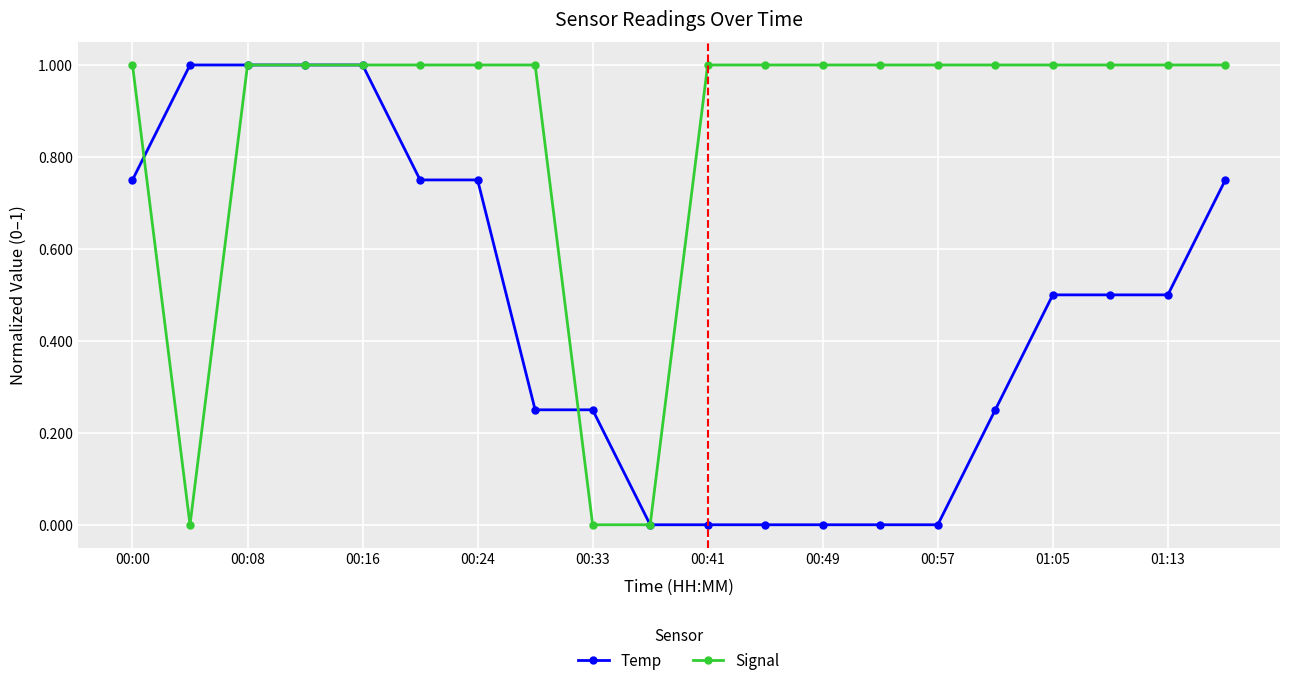

What is the value of the Signal point at the 11th from the left?

1.0